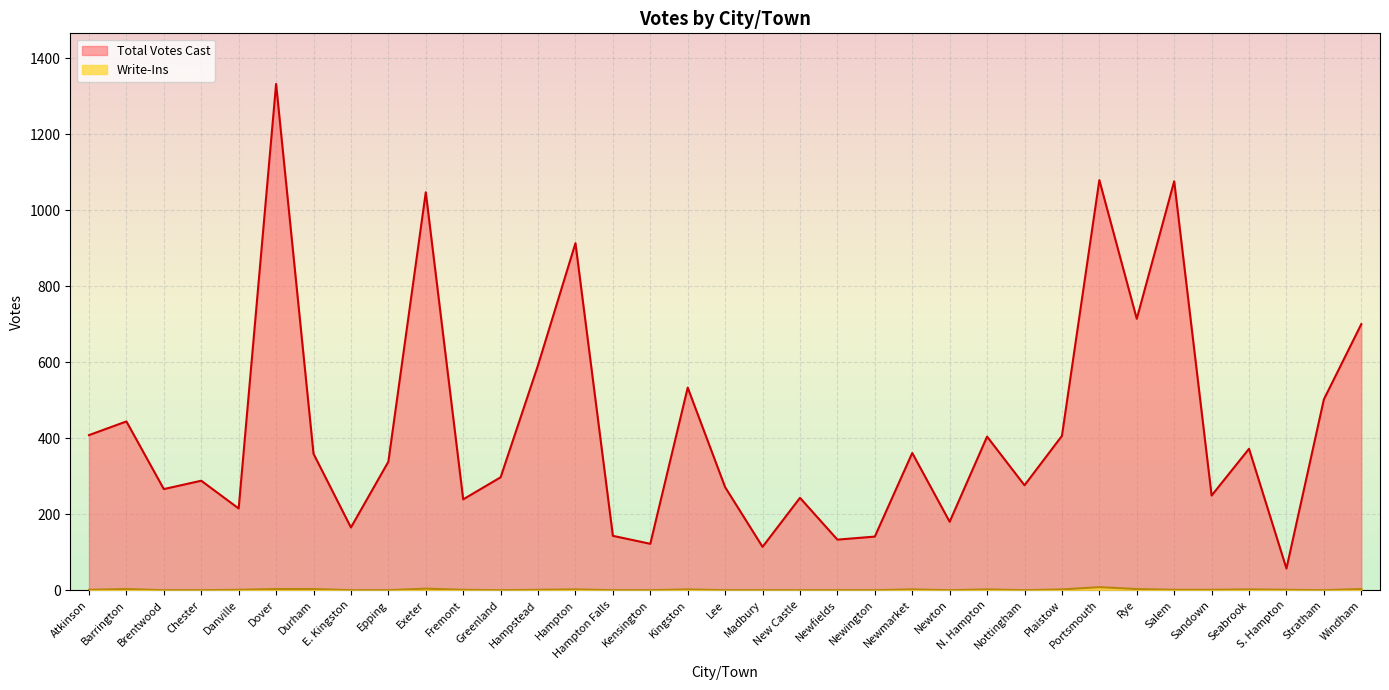

Where is Write-Ins nearest to the value 4?

Exeter